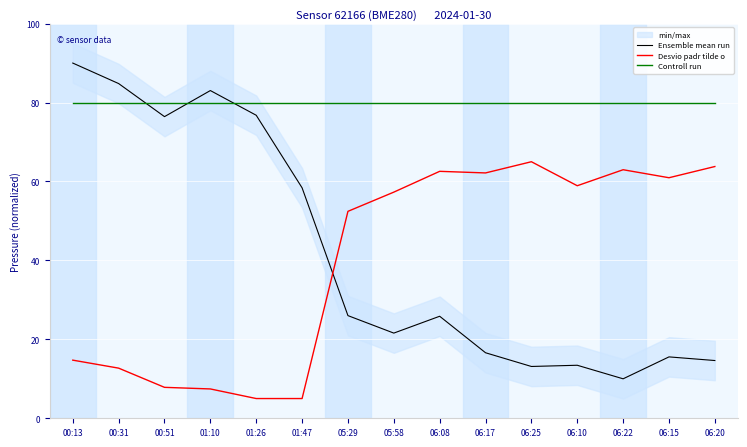

Rank the series by their maximum value, from highest to lowest.

Ensemble mean run, Controll run, Desvio padr tilde o